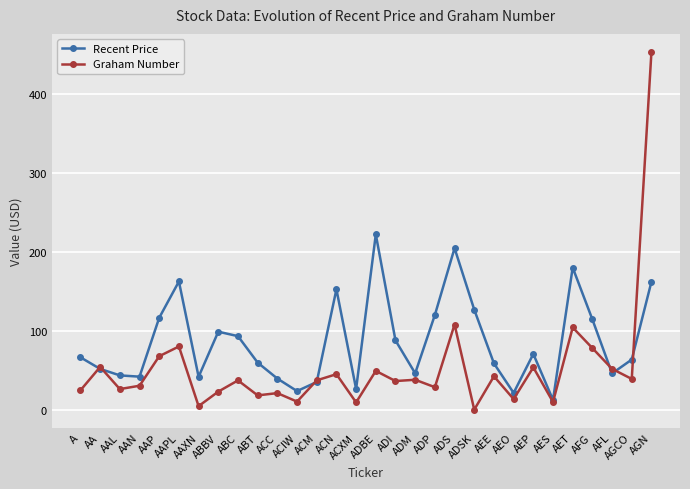

At how many categories does at least one series exceed 171?

4